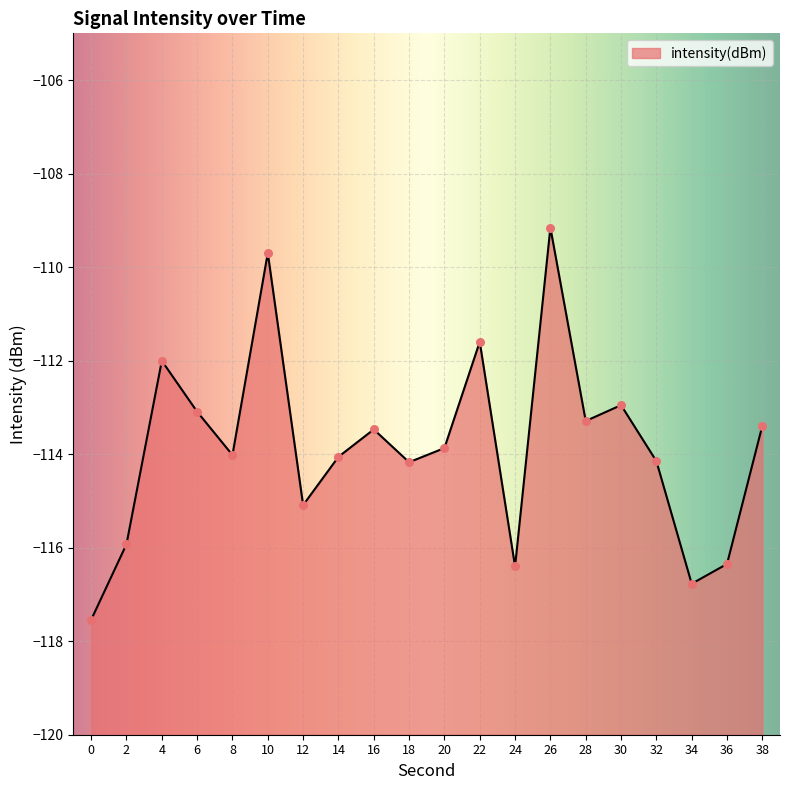

What is the change in value from 14 to 34?

-2.7